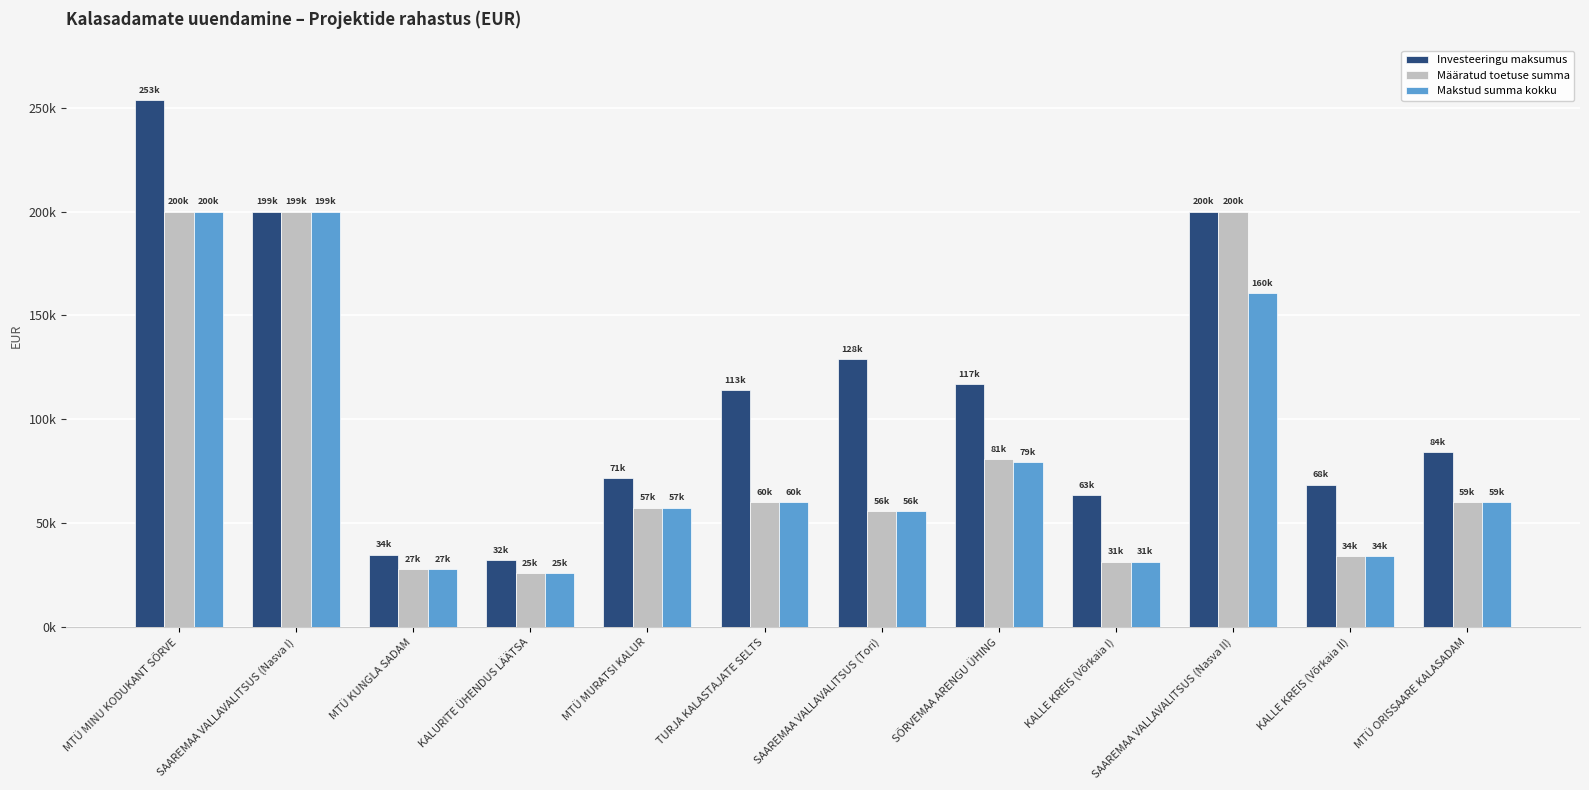

Which series has the widest spread of values?

Investeeringu maksumus